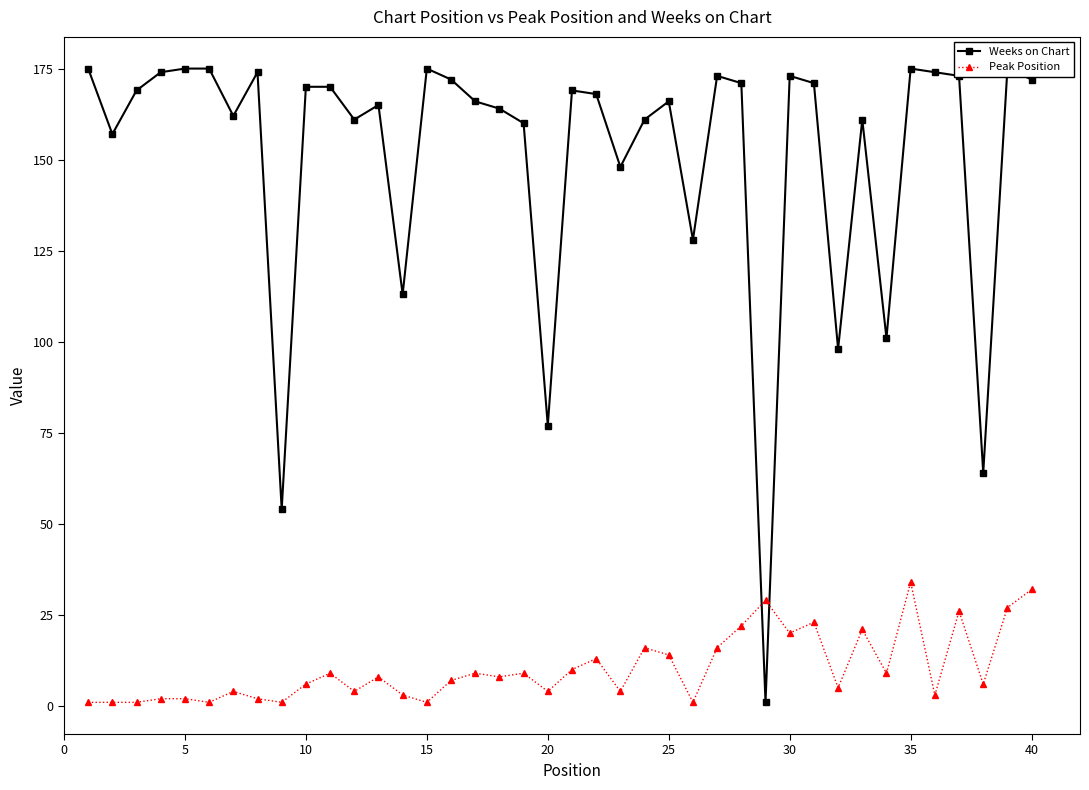

What is the average value of the Peak Position series?

10